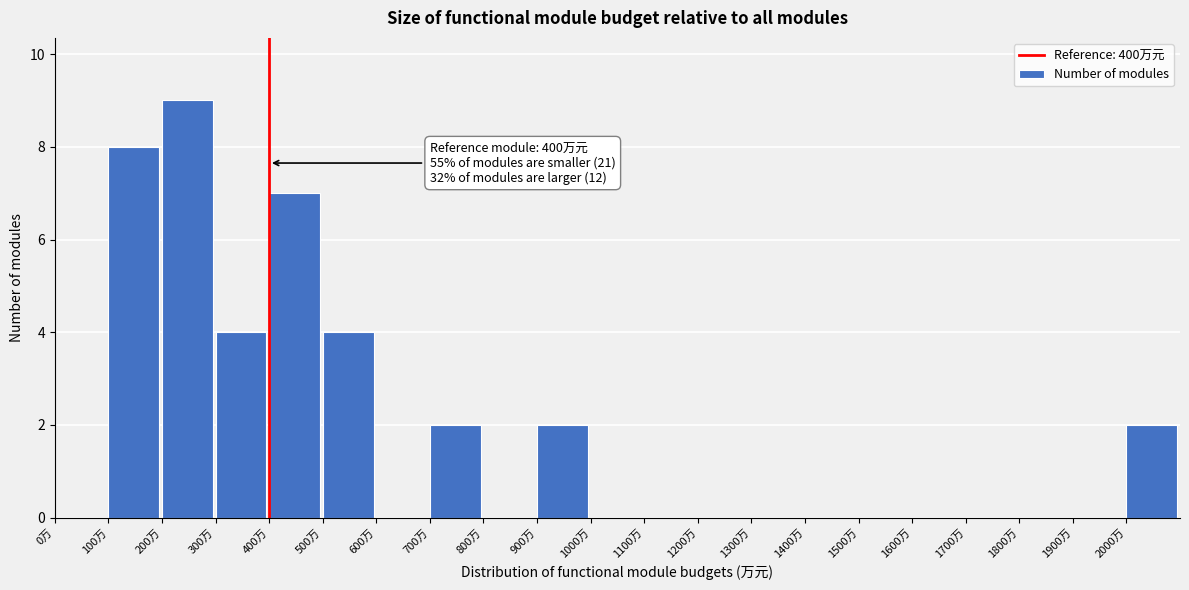

Which range on the x-axis has the tallest bar?

200 to 300